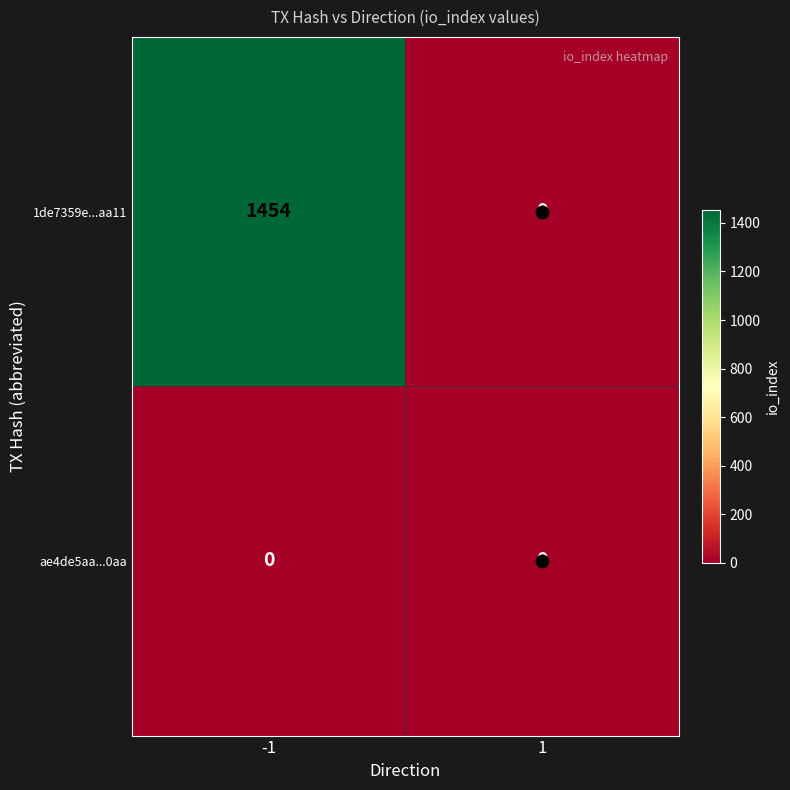

Which category has the highest value across all series?

-1